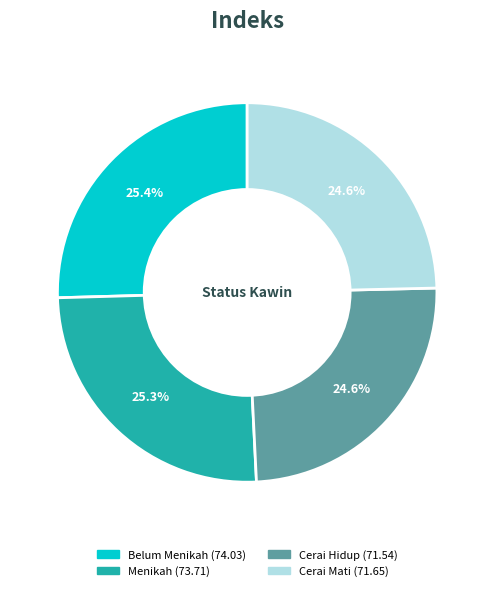

How many segments does this pie chart have?

4